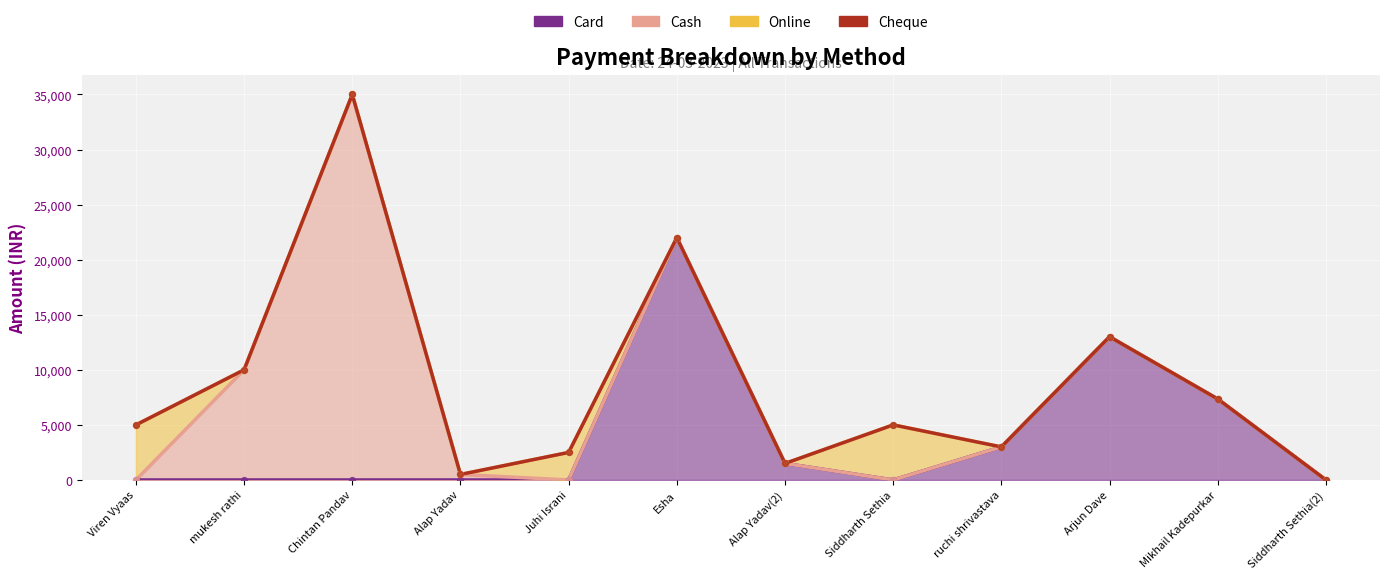

Which series reaches the minimum Y coordinate?

Card